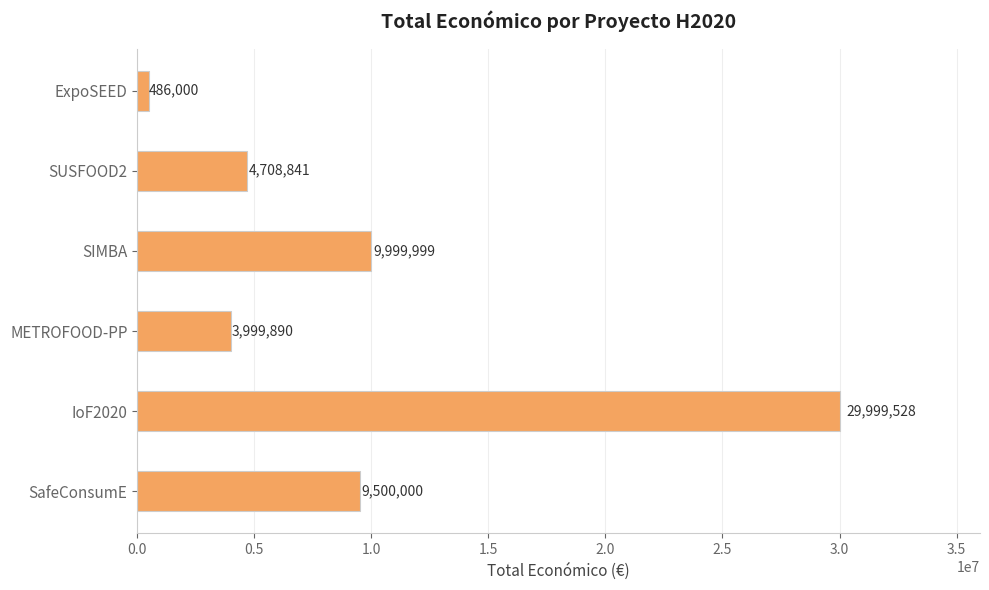

Is it true that the value at SafeConsumE is 9500000?

True